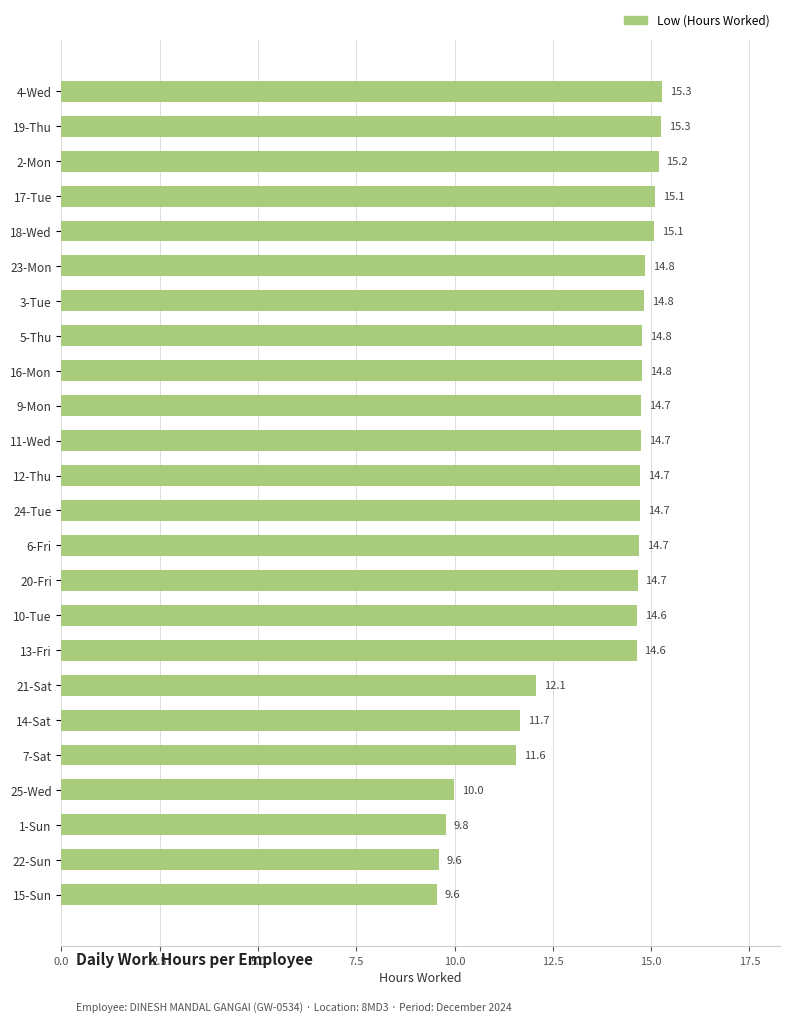

What is the difference between the maximum and minimum values?

5.7